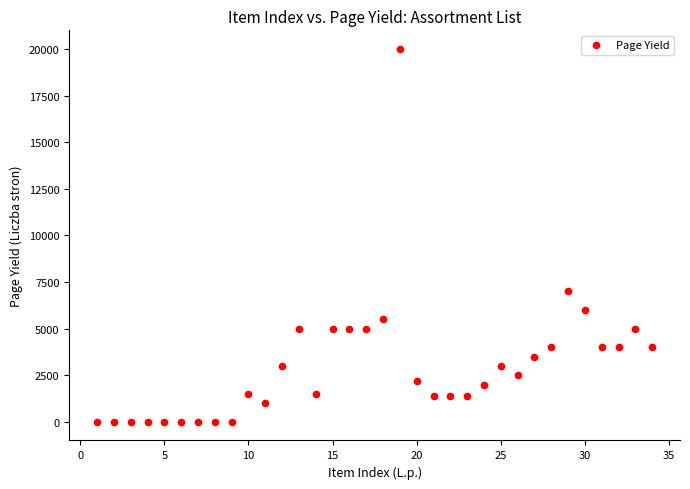

What Y value in the scatter plot is closest to 10000?

7000